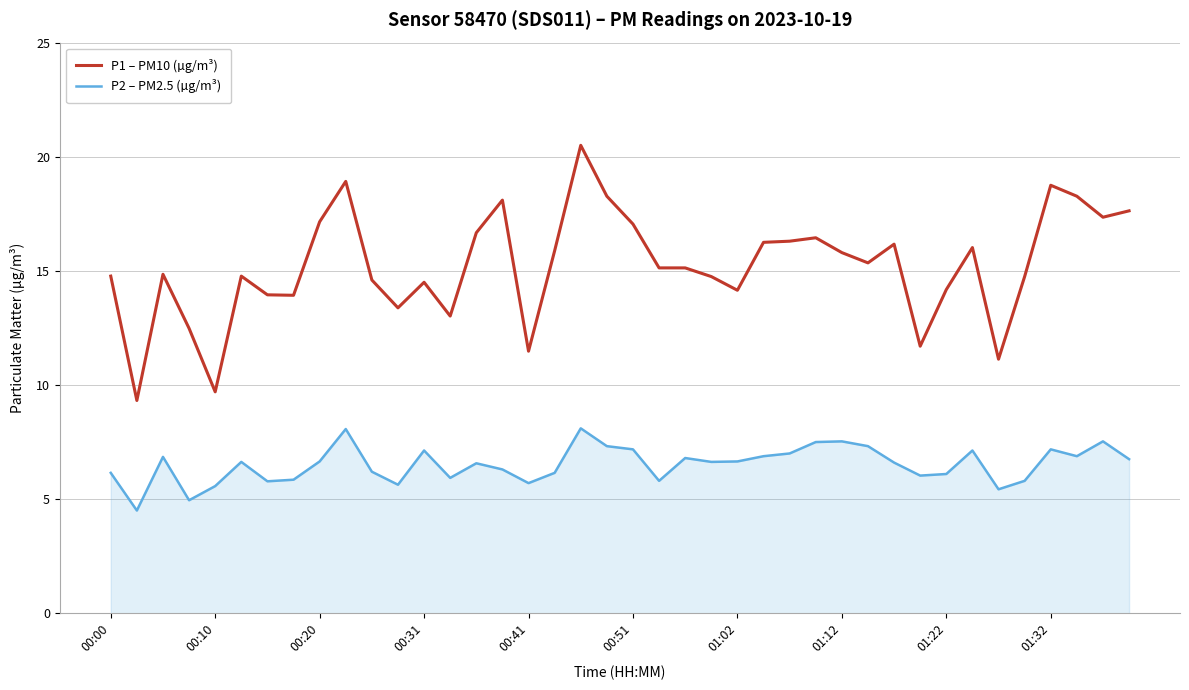

Which series has the widest spread of values?

P1 – PM10 (µg/m³)